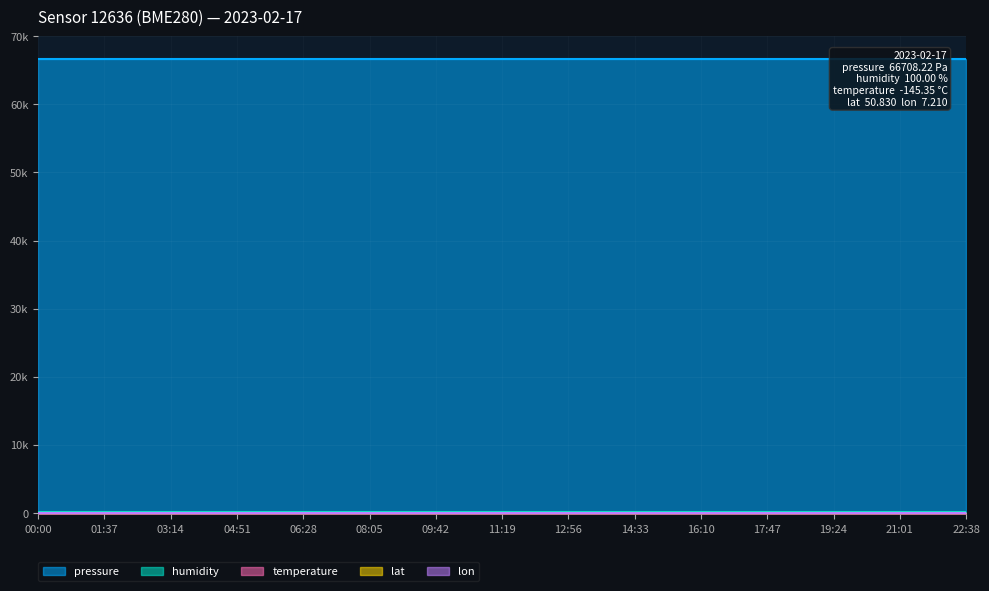

Rank the series at 04:51 from highest to lowest value.

pressure, humidity, lat, lon, temperature